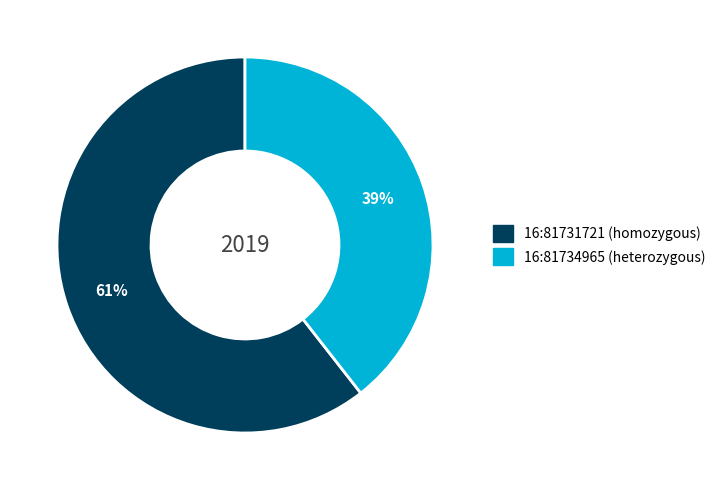

To the nearest percent, what portion does 16:81731721 (homozygous) represent?

61%